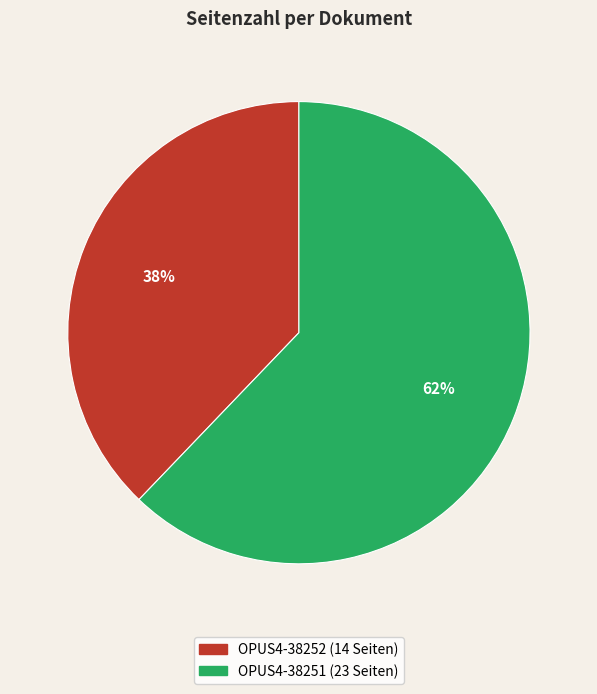

To the nearest percent, what percentage of the pie is OPUS4-38251?

62%